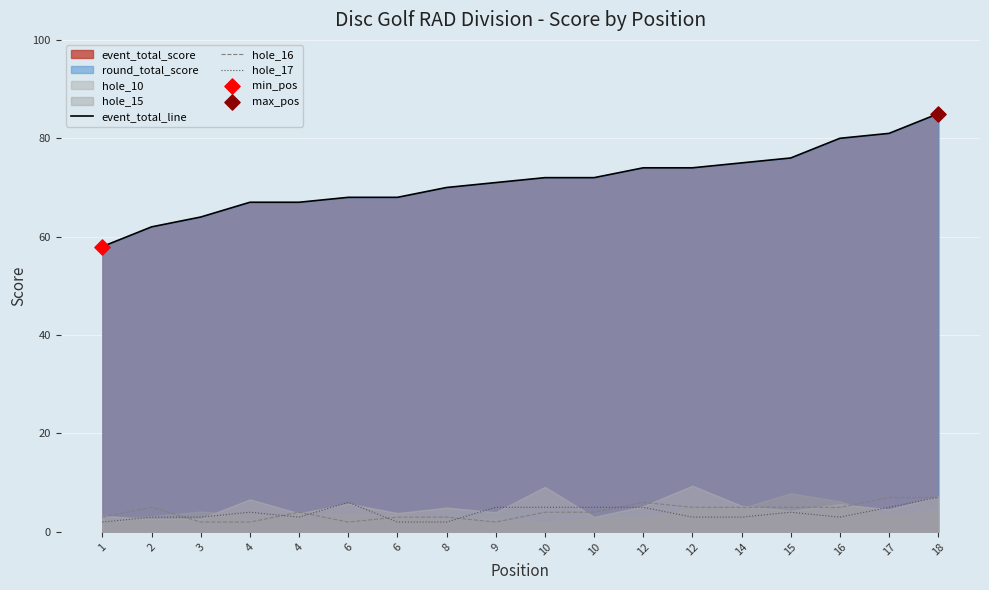

What is the total value across all series at 8?

75